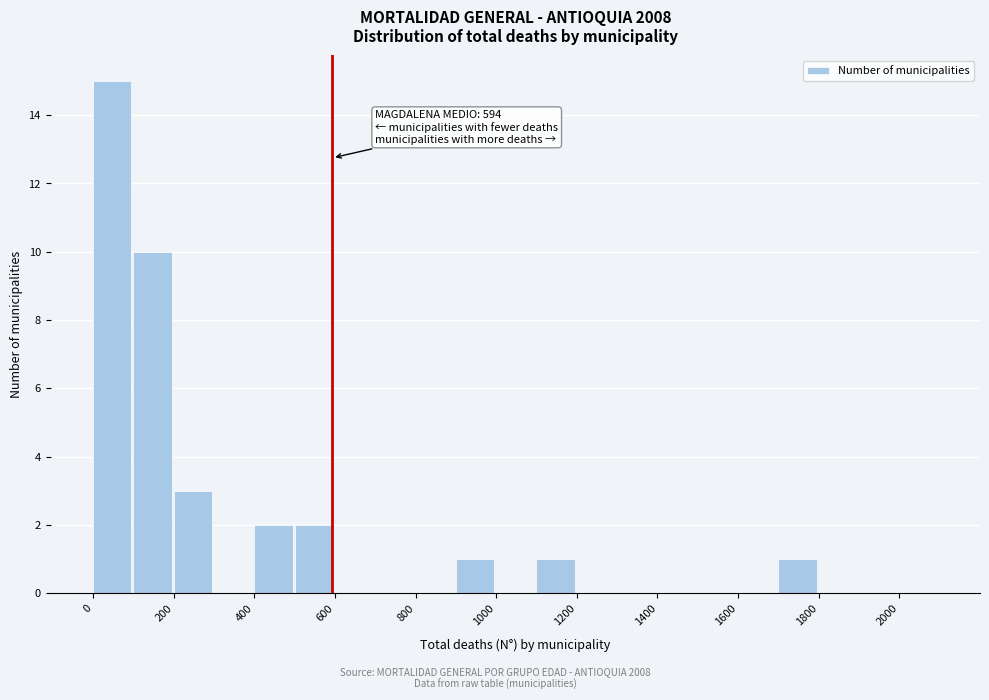

Over which range of the x-axis is the bar tallest?

0 to 100